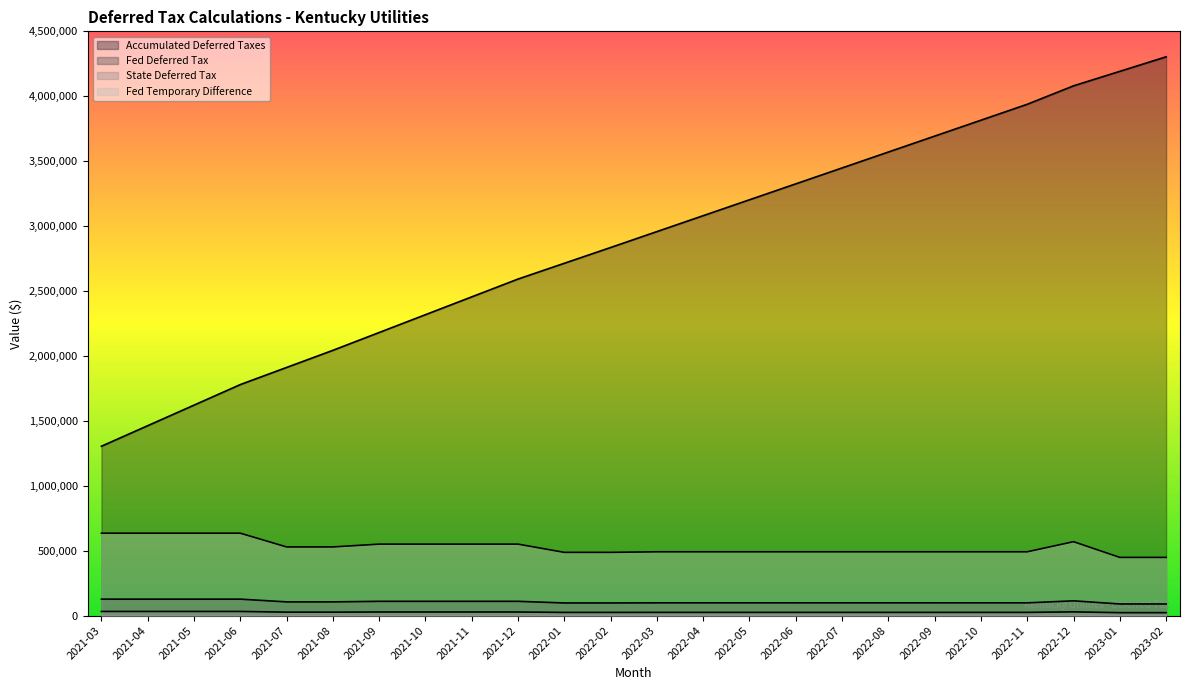

What is the difference between the maximum and minimum values in the State Deferred Tax series?

9322.6